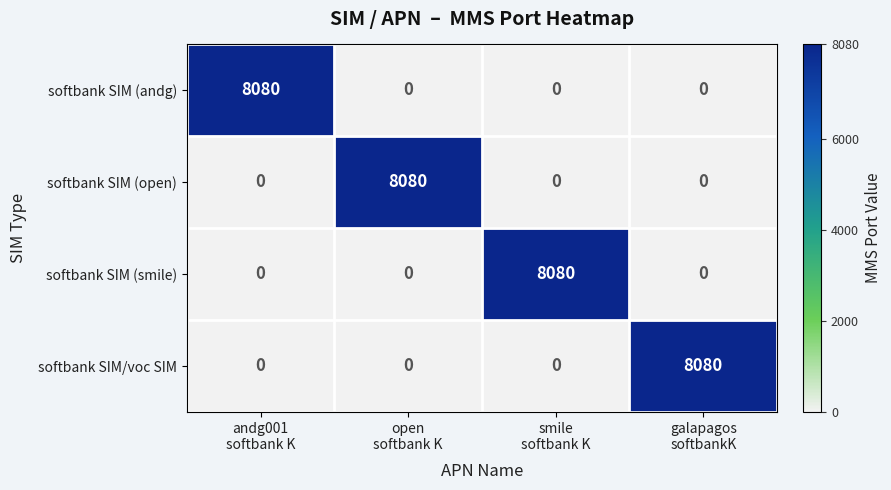

What is the highest value of the softbank SIM/voc SIM series?

8080